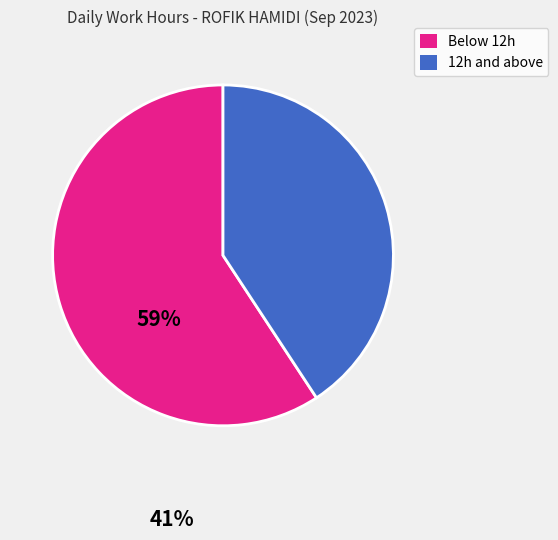

The Below 12h slice represents 48% of the pie. True or false?

False